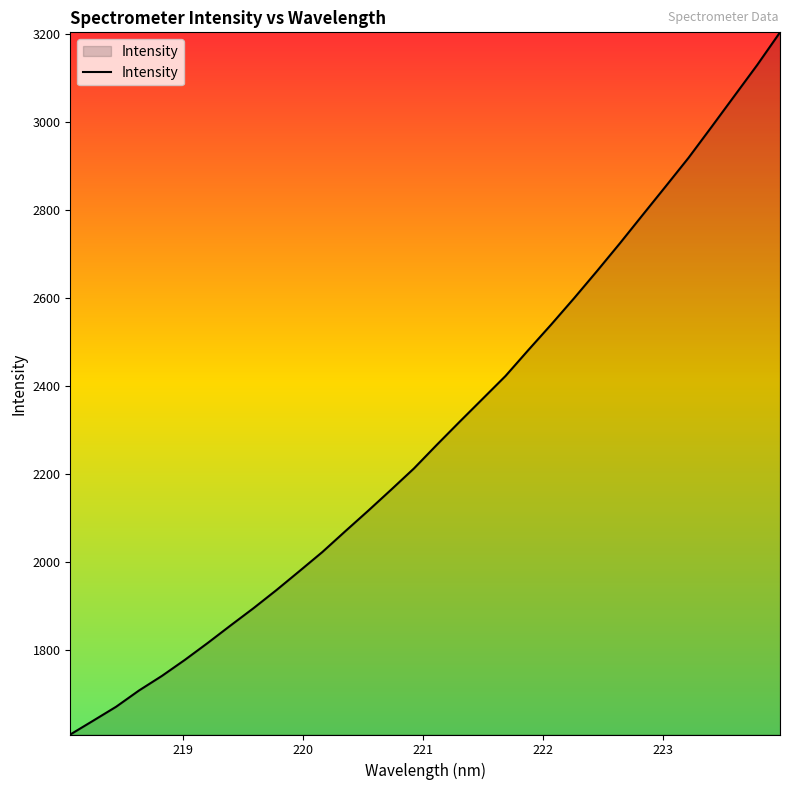

What is the maximum value shown in the chart?

3203.5